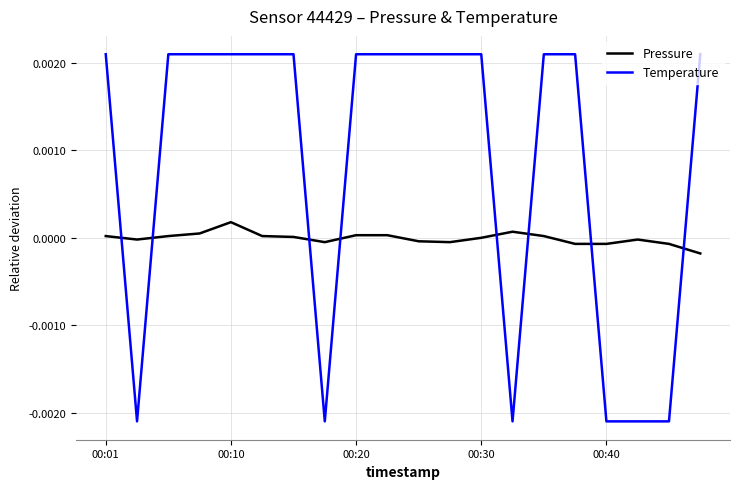

Which series ends up on top after the final intersection of Temperature and Pressure?

Temperature